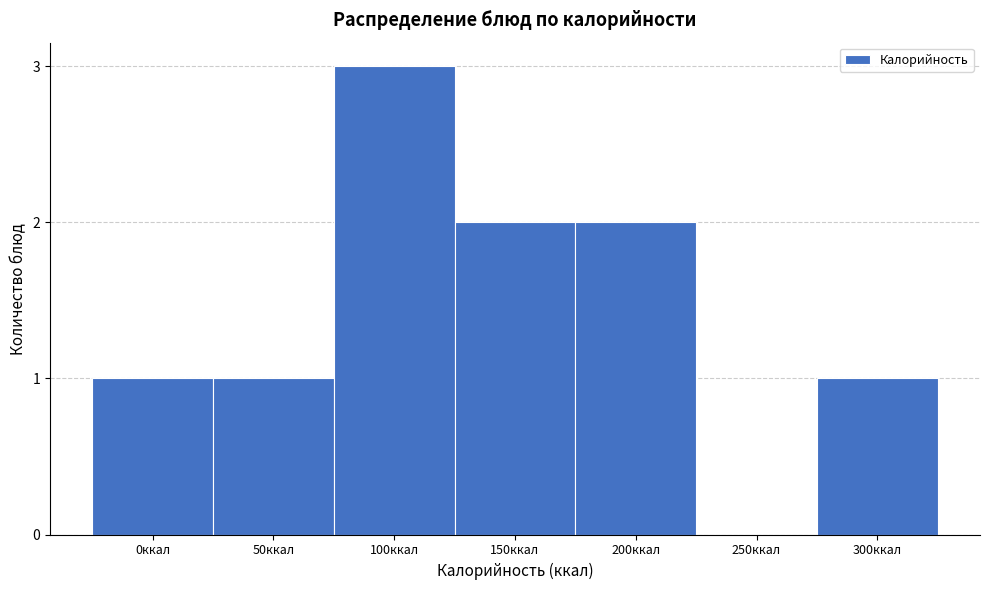

Reading left to right, what are all the values shown in this chart?

0ккал=1	50ккал=1	100ккал=3	150ккал=2	200ккал=2	250ккал=0	300ккал=1